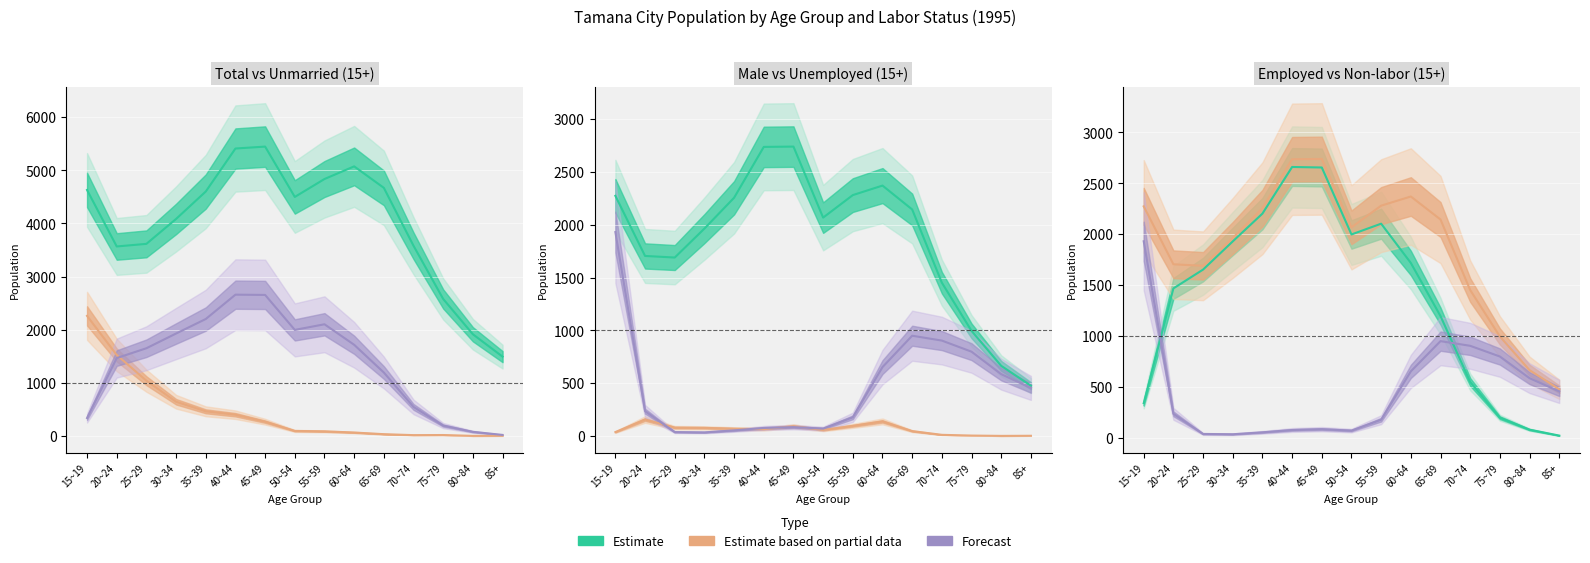

What is the minimum value shown in the chart?

1